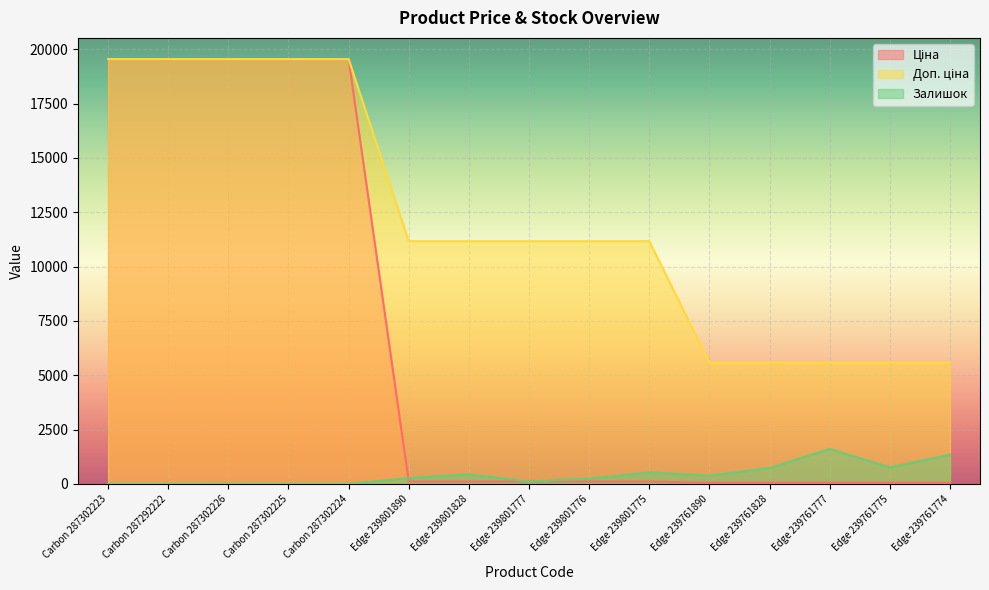

What is the sum of all Залишок values?

6472.0